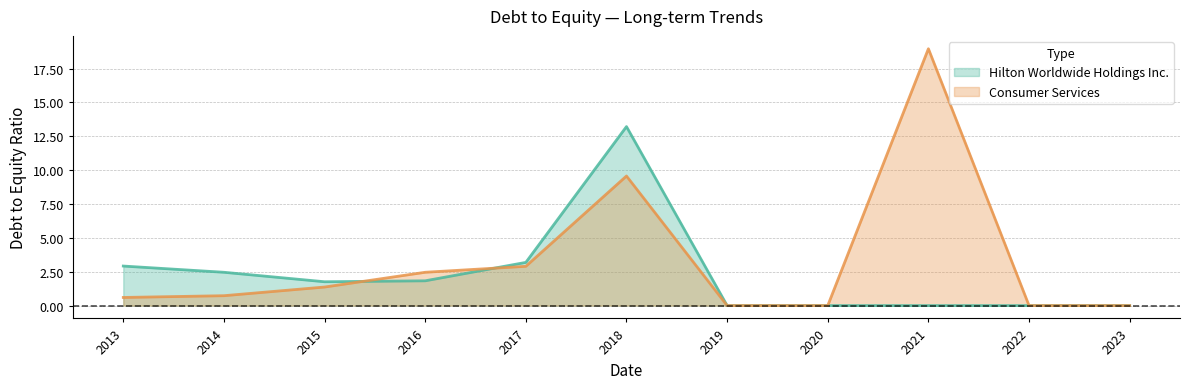

What is the maximum value shown in the chart?

19.0